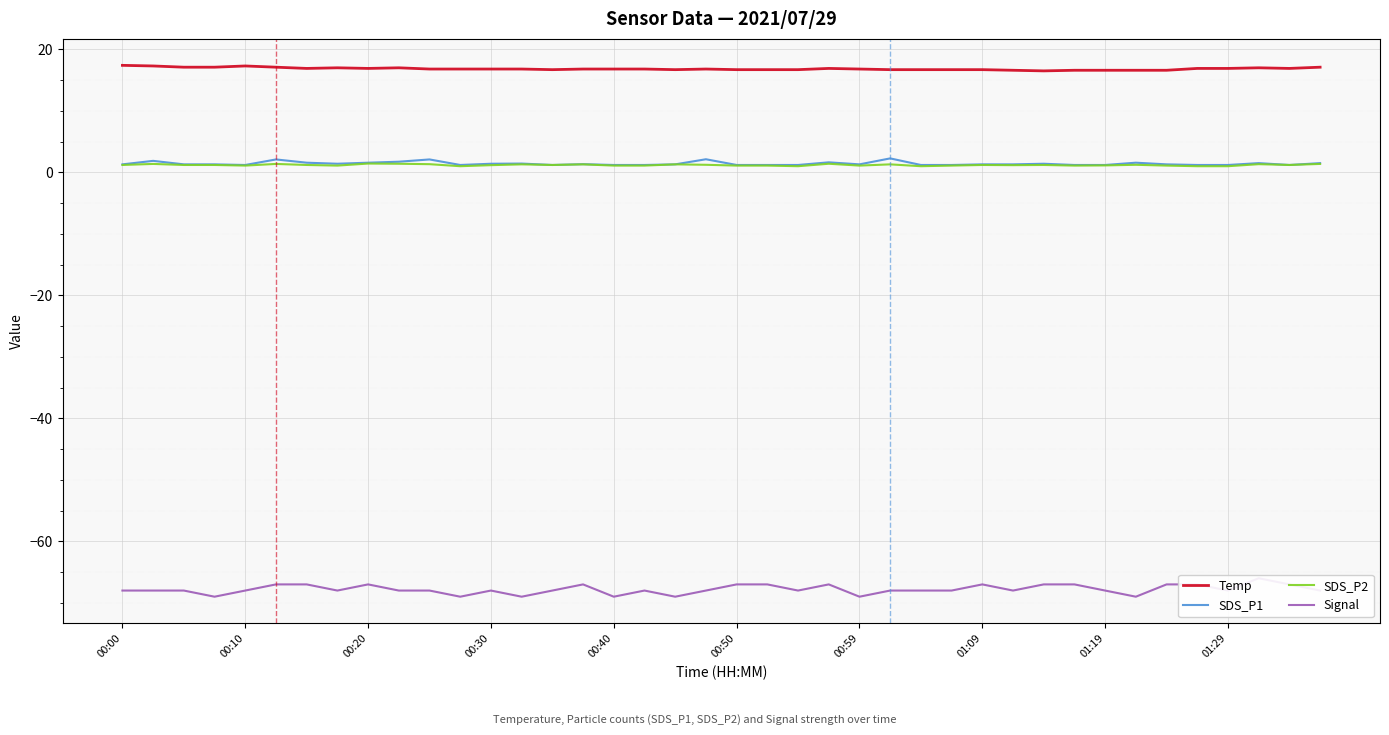

True or false: Temp has a value of 17.3 at 00:10.

True